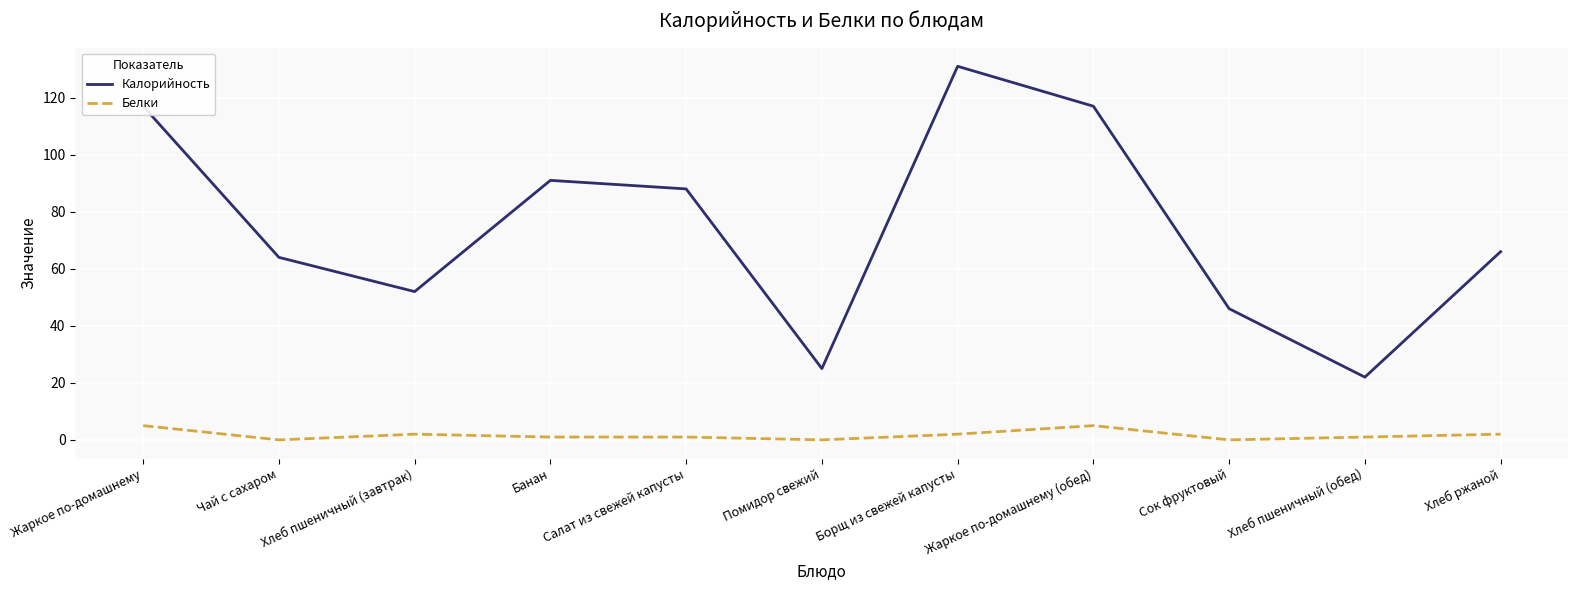

Which series has the largest total across all categories?

Калорийность